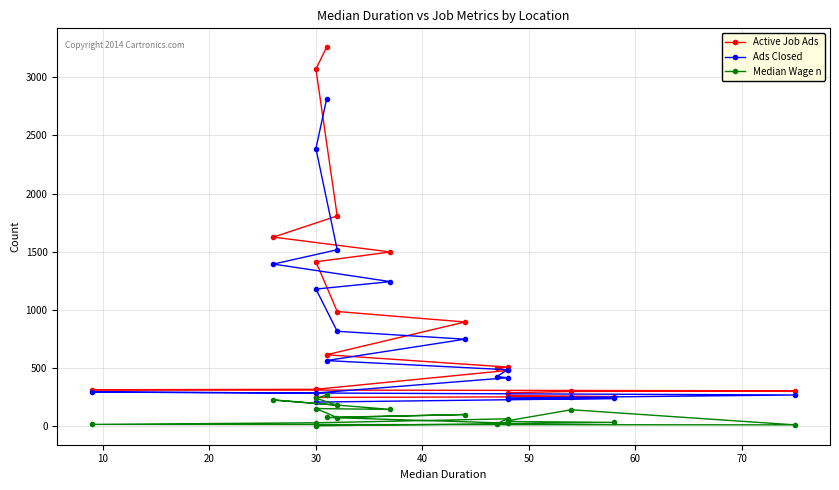

How many data points in Active Job Ads are above 508?

9